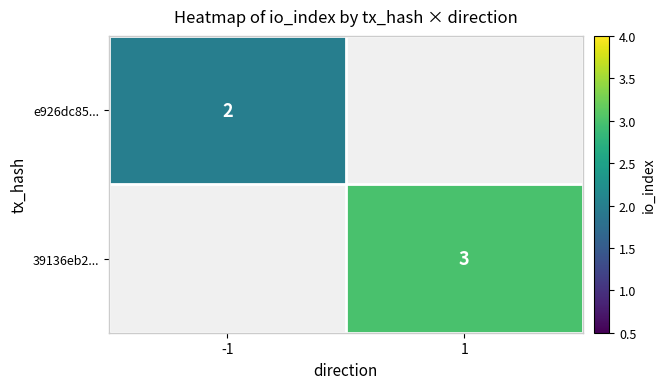

The value of e926dc85... at -1 is 2. True or false?

True